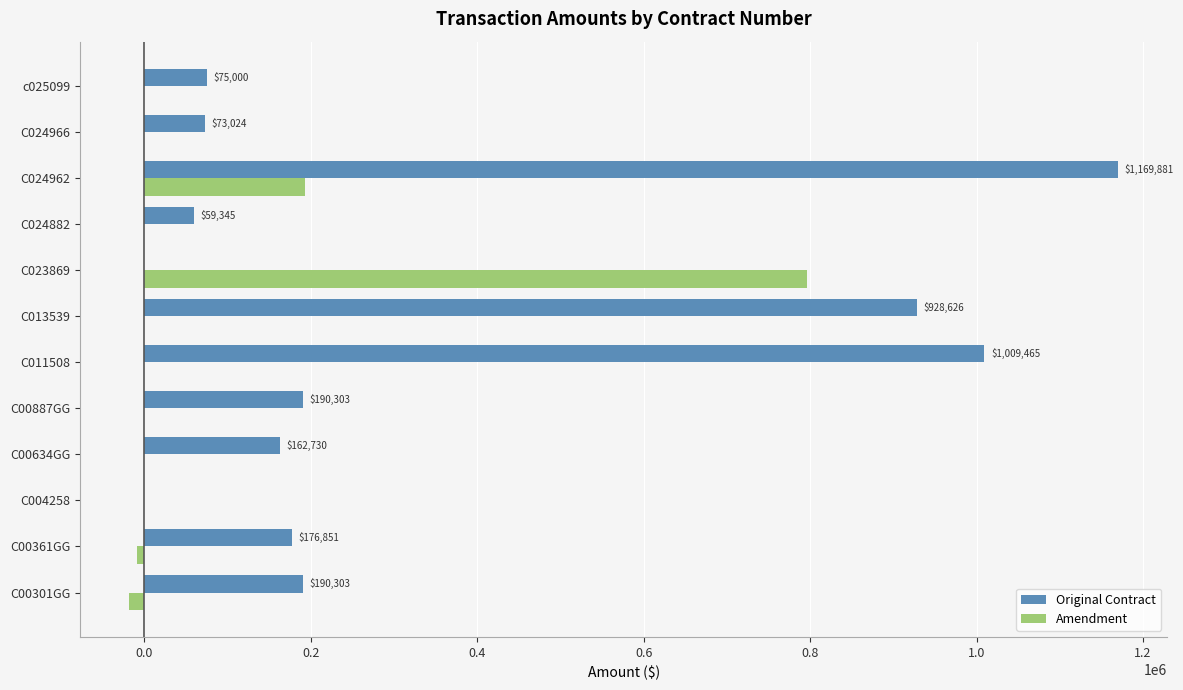

The value of Amendment at C004258 is 0. True or false?

True